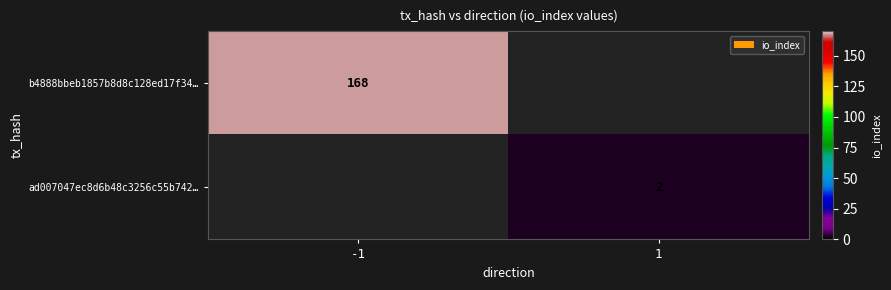

How many distinct data groups are displayed?

2